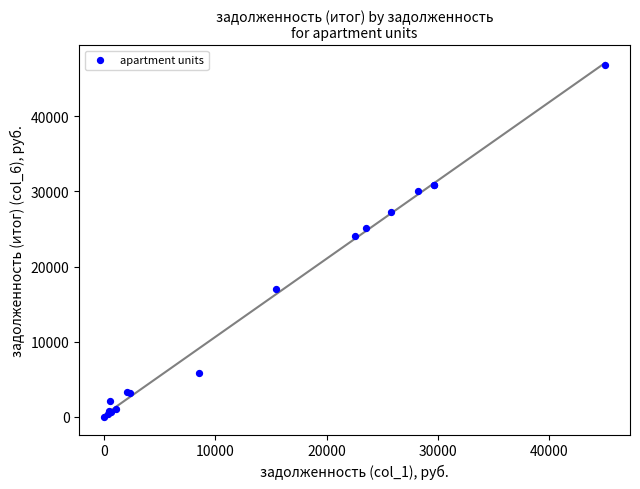

What Y value in the scatter plot is closest to 23440?

24110.0